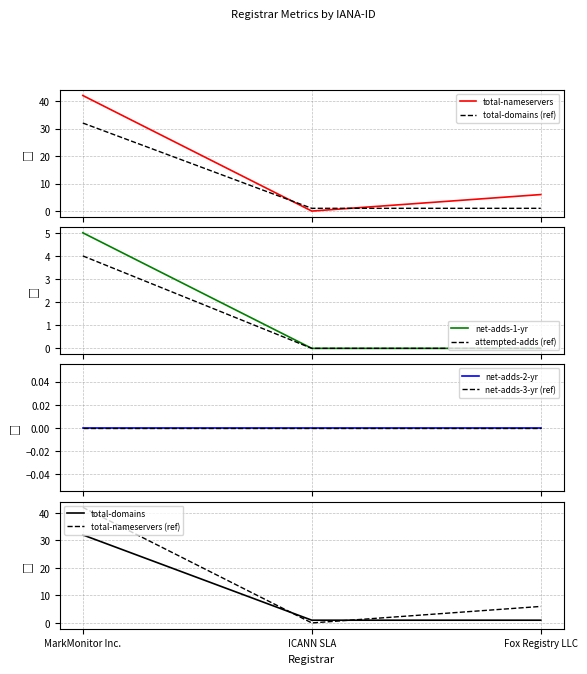

The value of total-domains at Fox Registry LLC is 1. True or false?

False